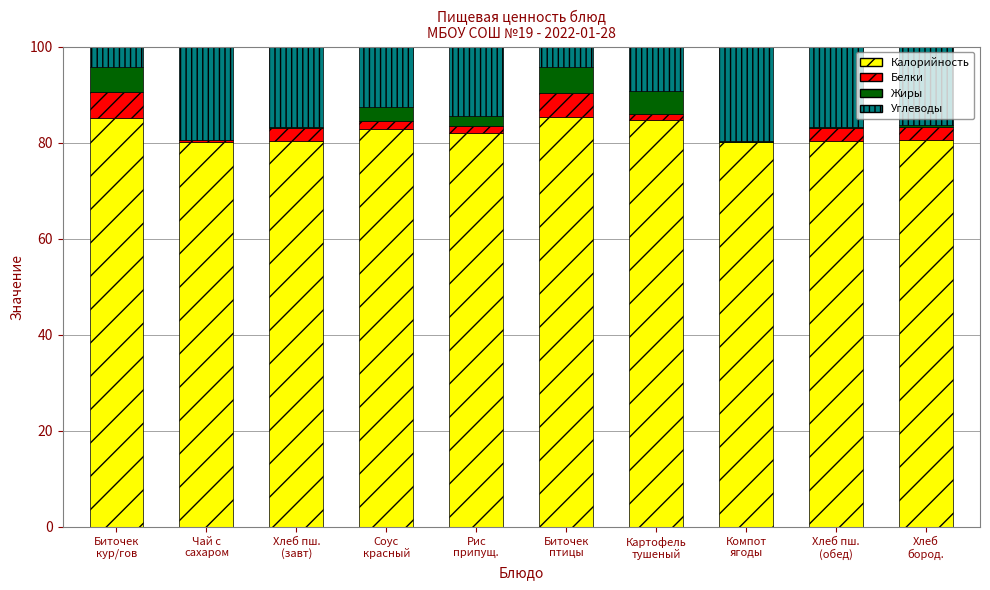

What are all the series names shown in the legend?

Калорийность, Белки, Жиры, Углеводы